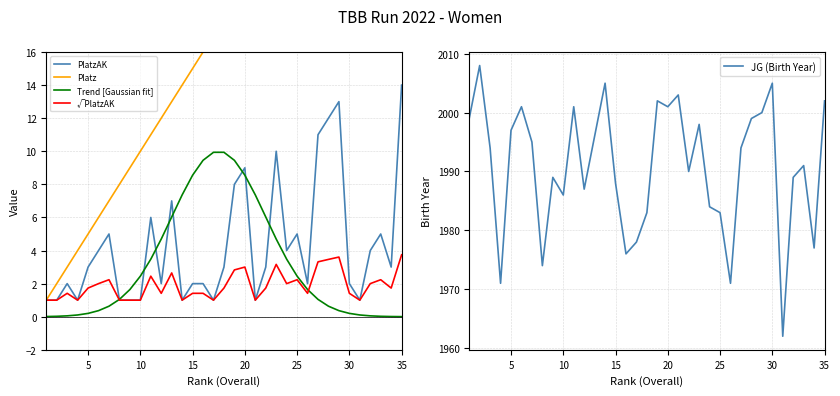

True or false: PlatzAK has a value of 2.0 at 15.

True